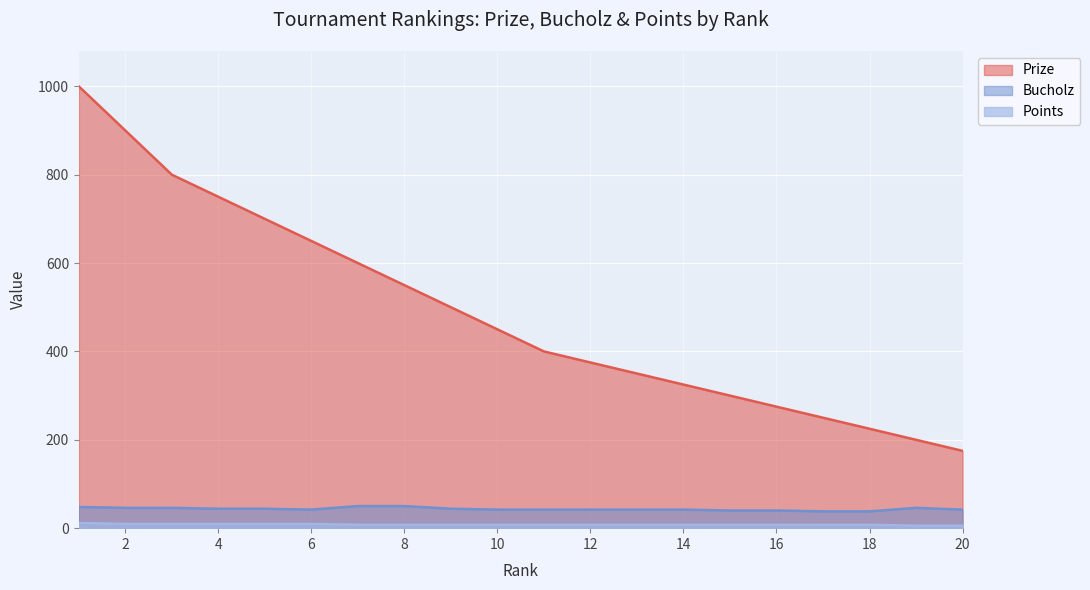

The Points series shows 2 at 12. True or false?

False